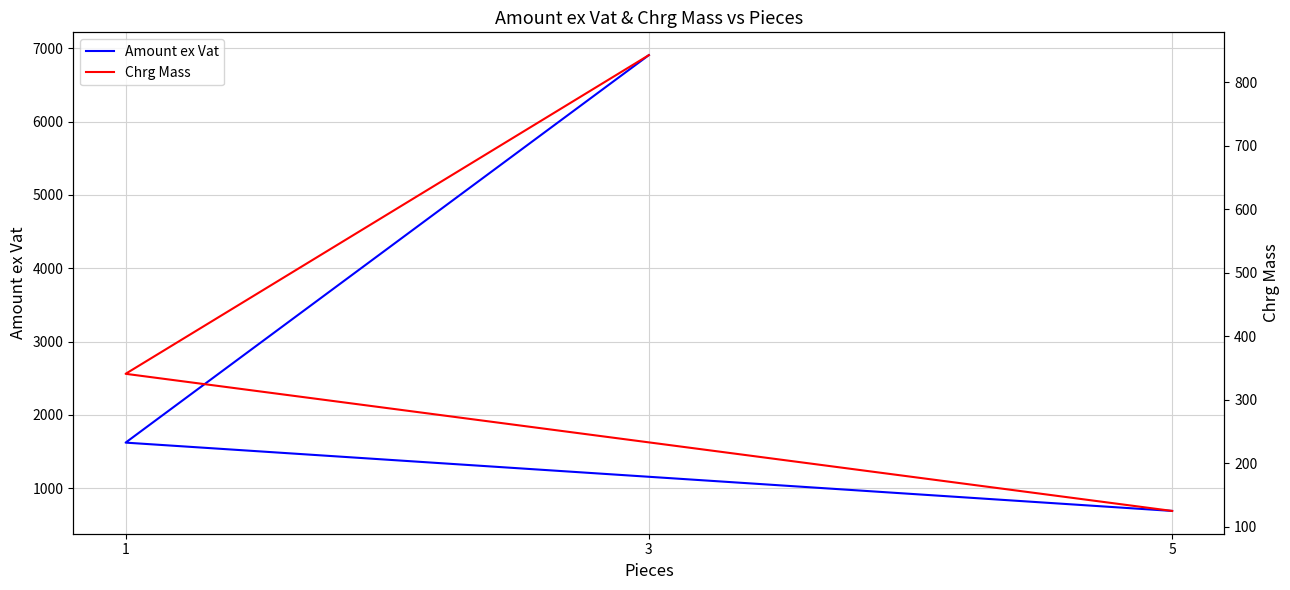

Which category has the lowest value across all series?

5